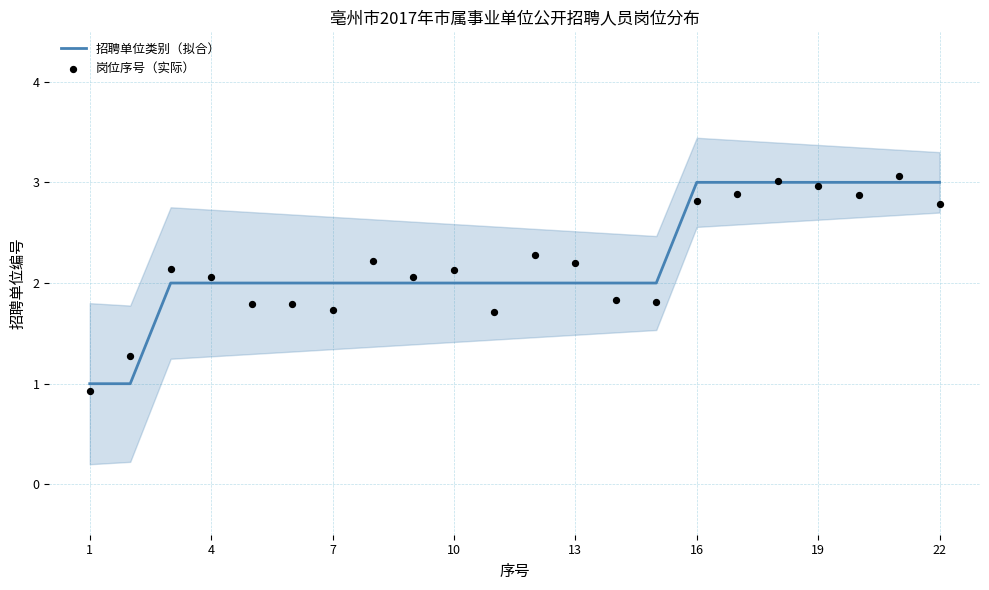

Which series has the widest spread of Y values?

岗位序号（实际）